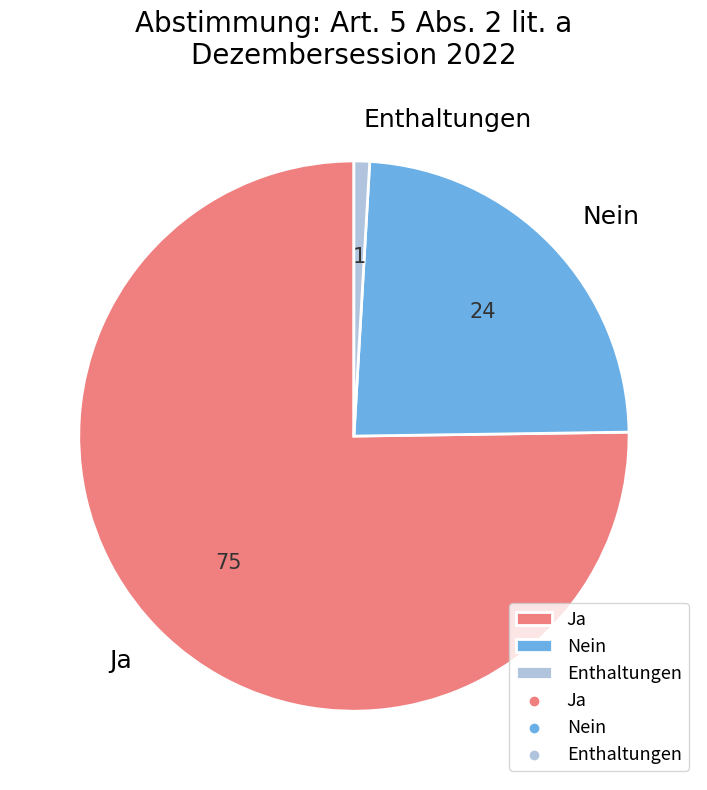

Which category has the smallest portion of the pie?

Enthaltungen